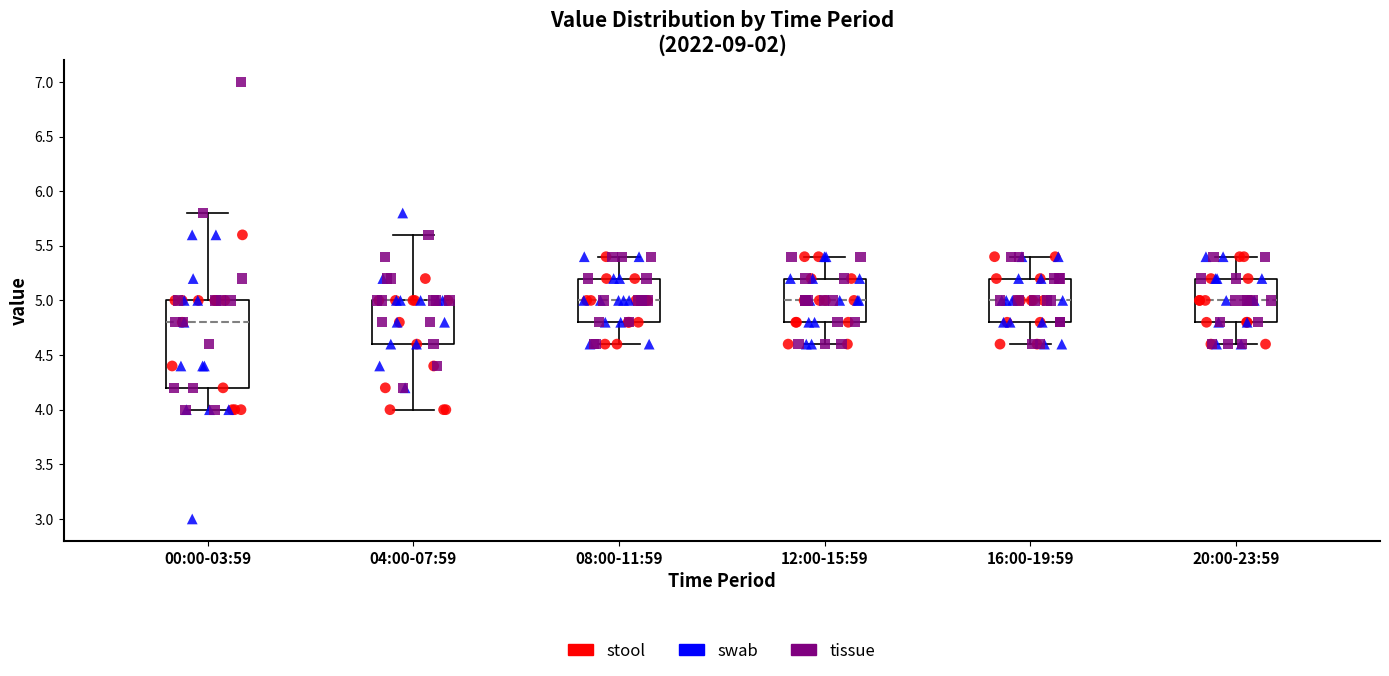

Where does the median line of the box for 20:00-23:59 sit on the y-axis? The values are not printed on the chart, so give them approximately, as read against the axis.

5.0